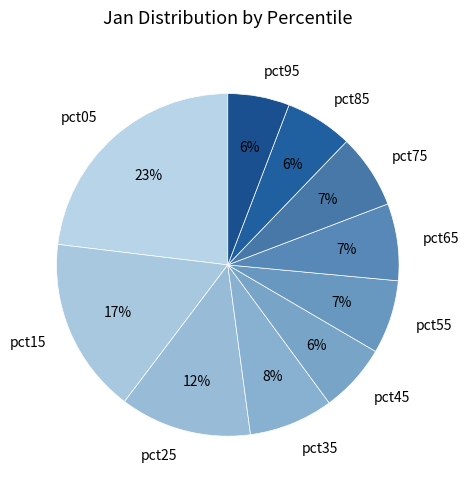

How many slices are in this pie chart?

10